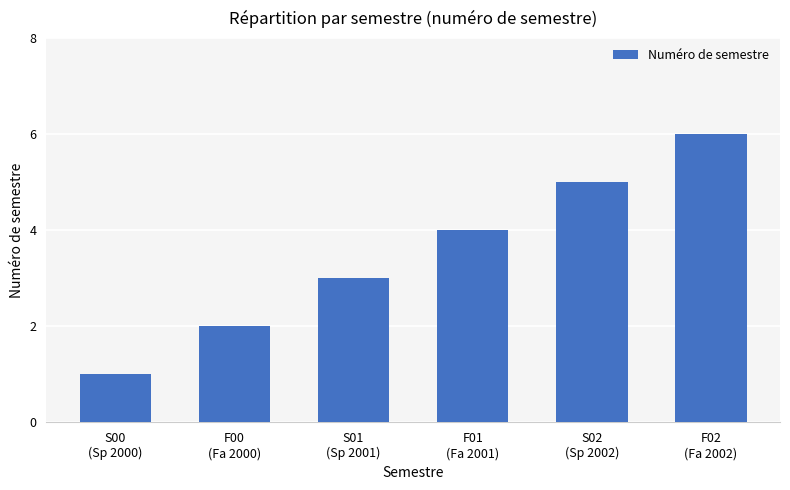

Approximately how many times larger is the value at F01
(Fa 2001) compared to S02
(Sp 2002)?

0.8